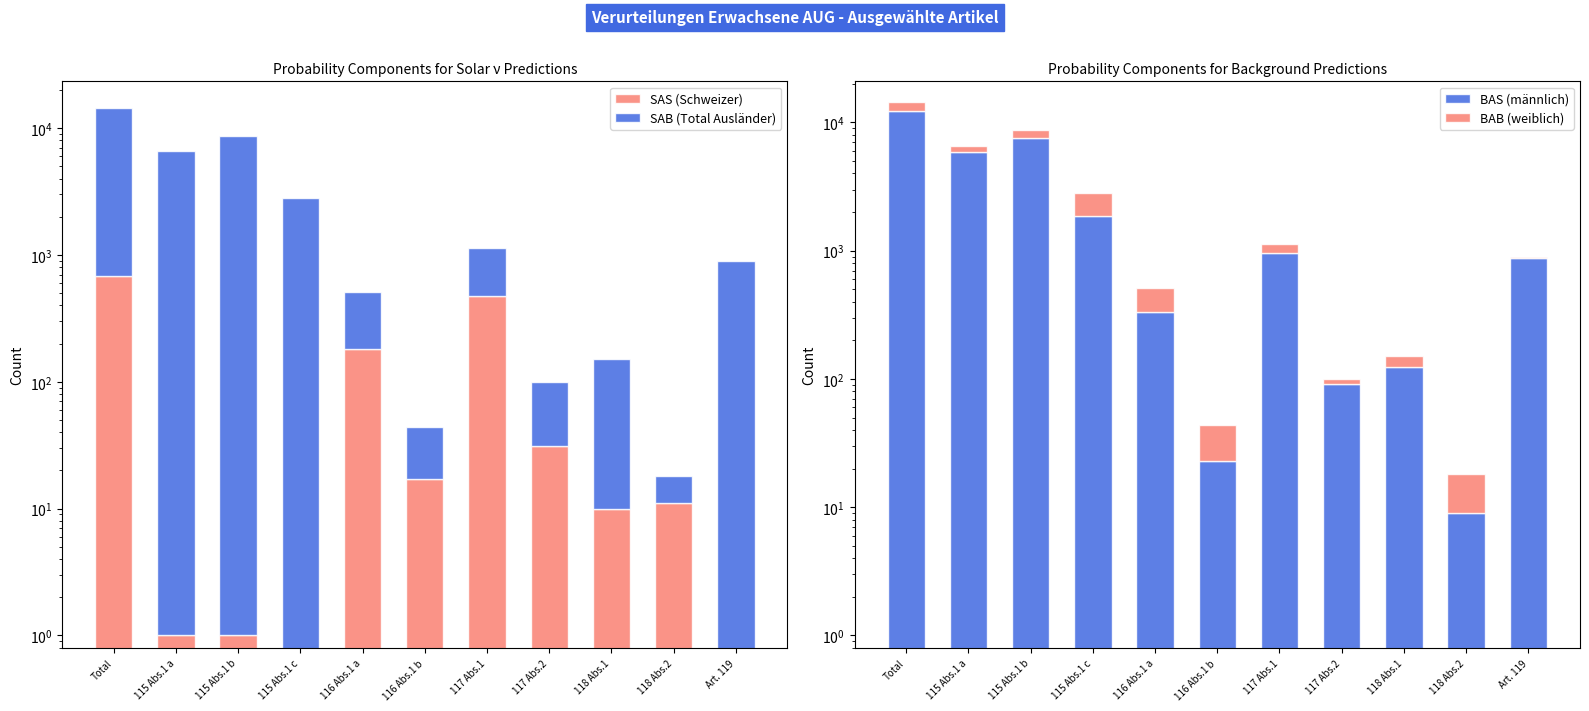

What is the value of the BAS (männlich) bar at the 7th from the left?

954